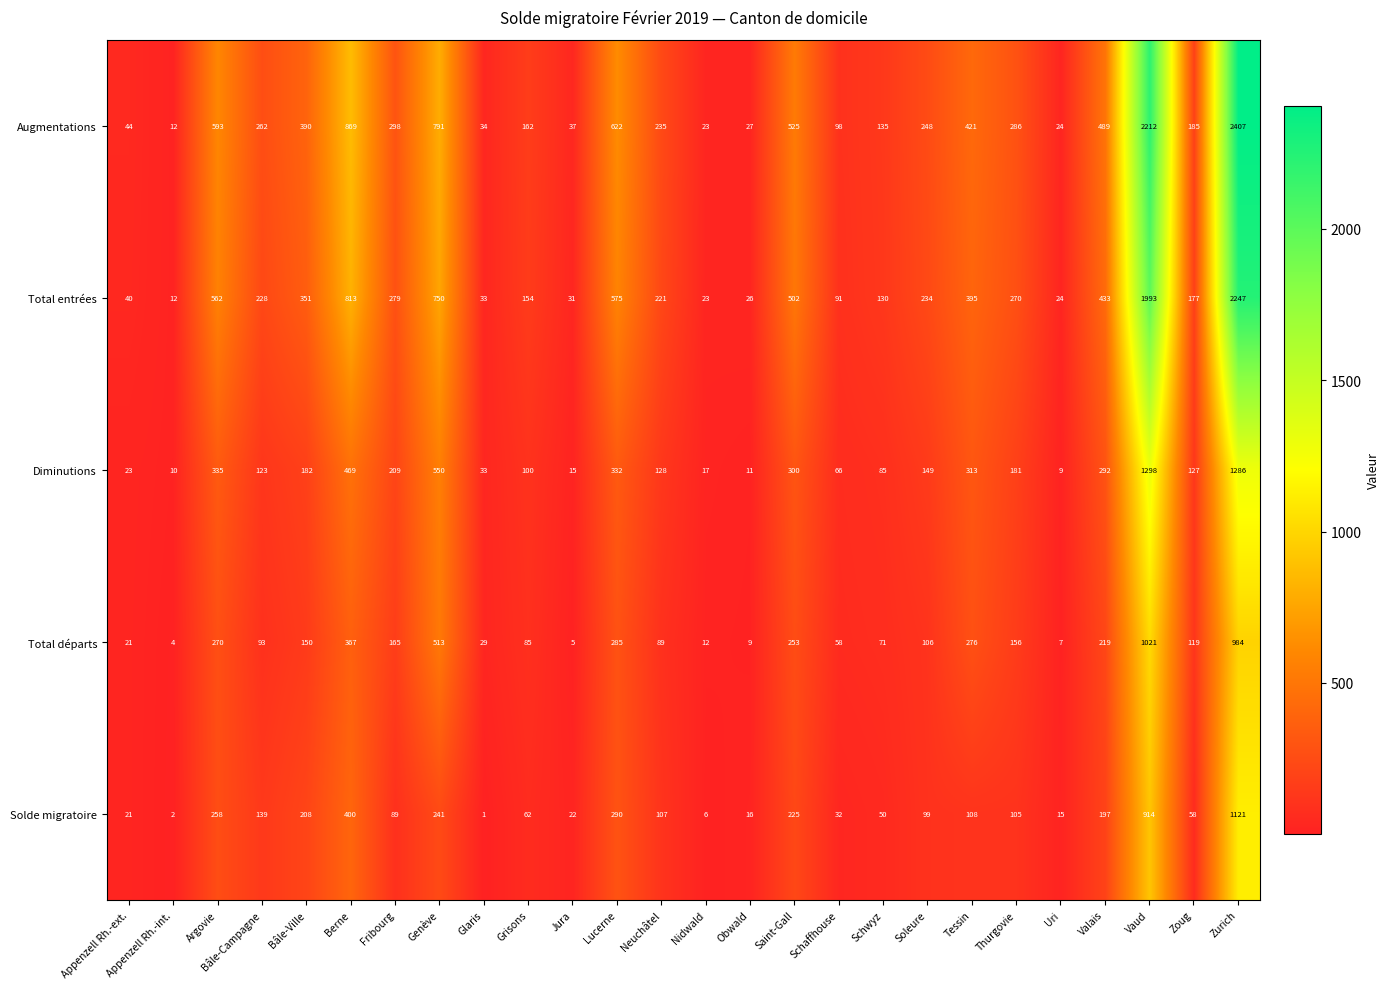

At which label does Diminutions first exceed 149?

Argovie